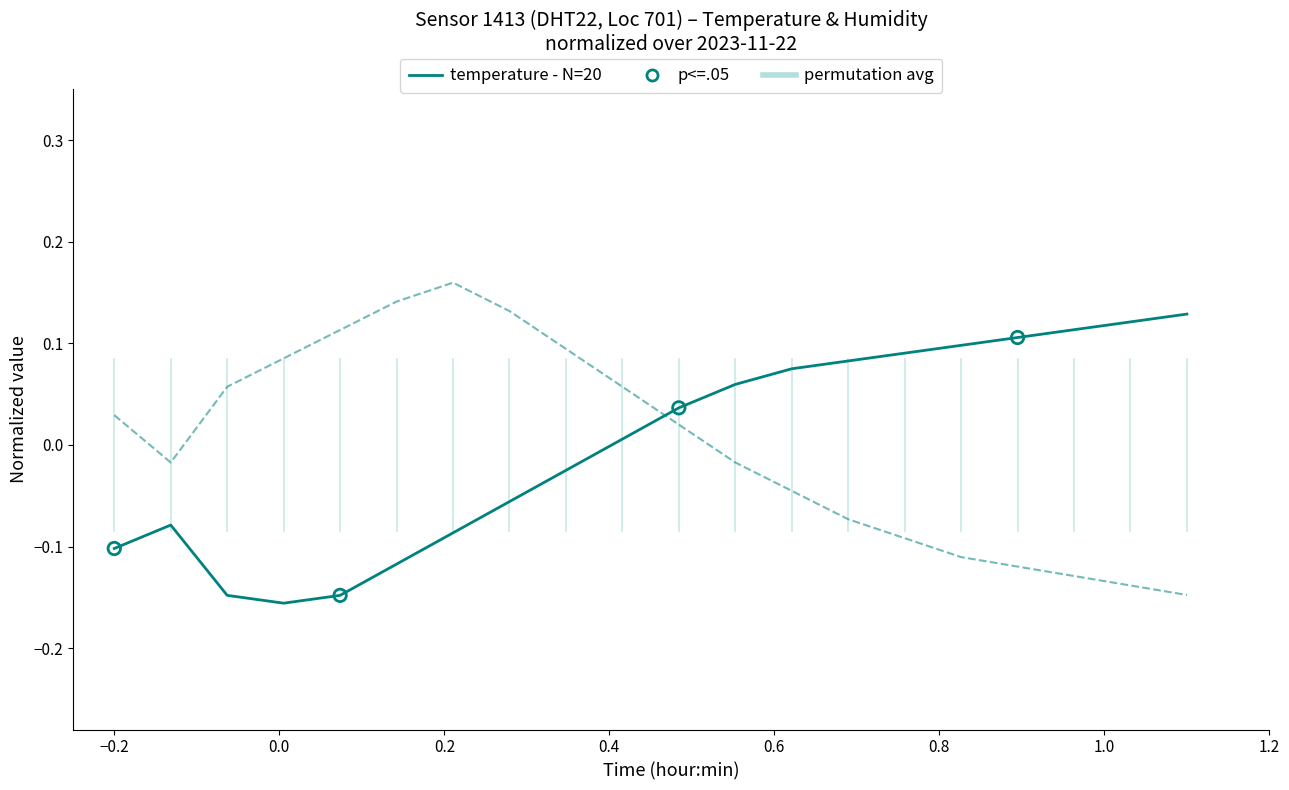

Does the chart have visible grid lines?

No